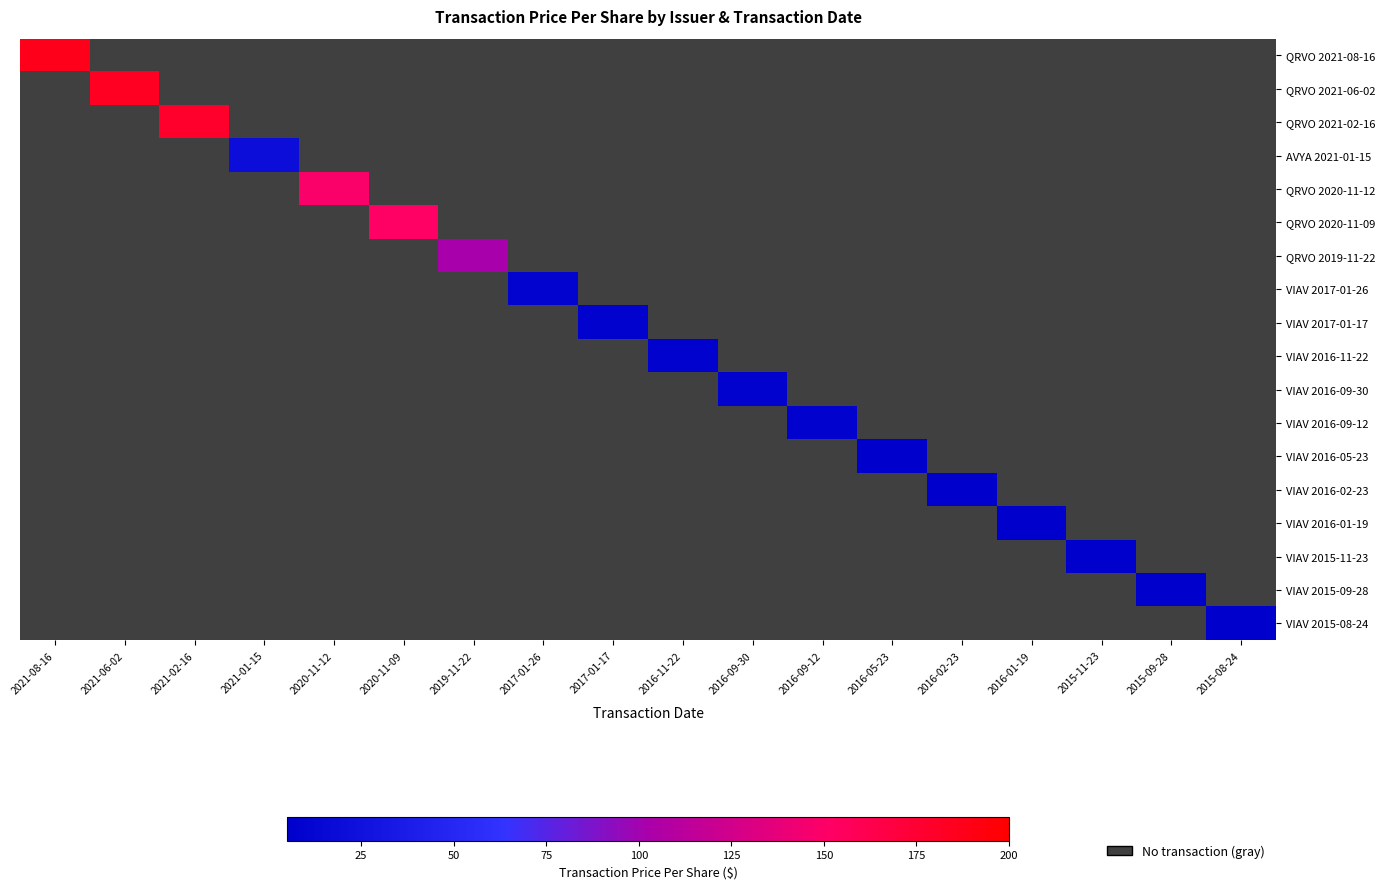

Is it true that QRVO 2021-08-16 equals 98.1 at 2019-11-22?

False